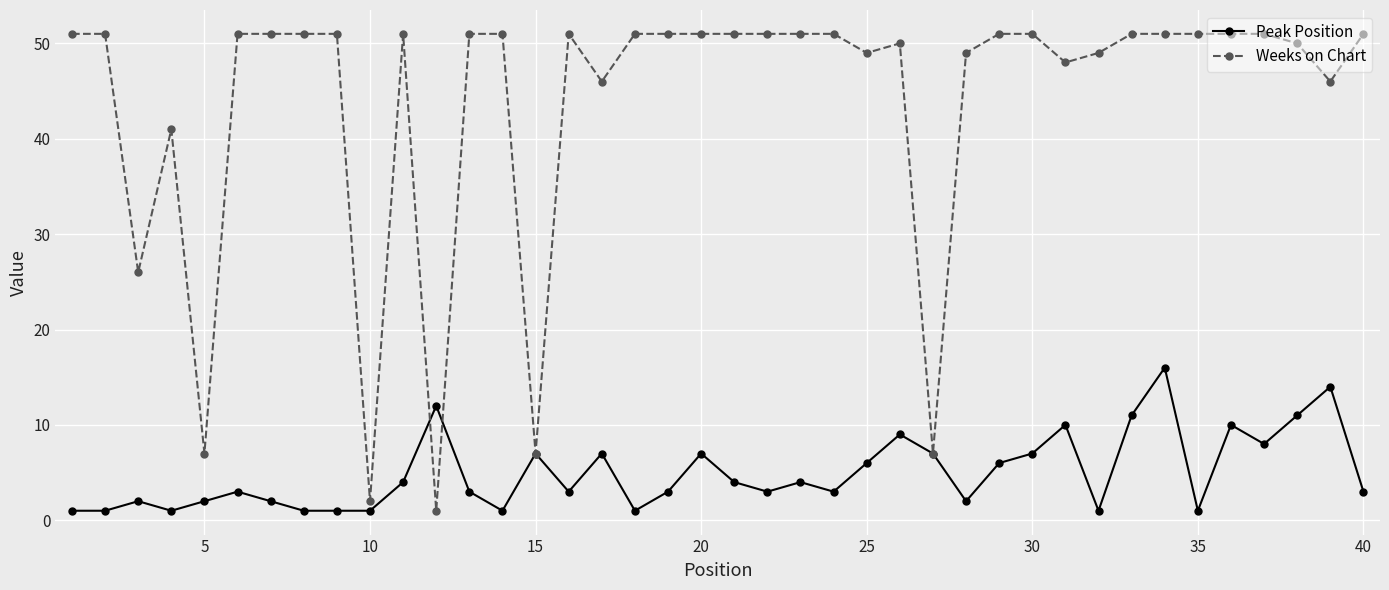

What is the difference between the second highest and minimum values in the Peak Position series?

13